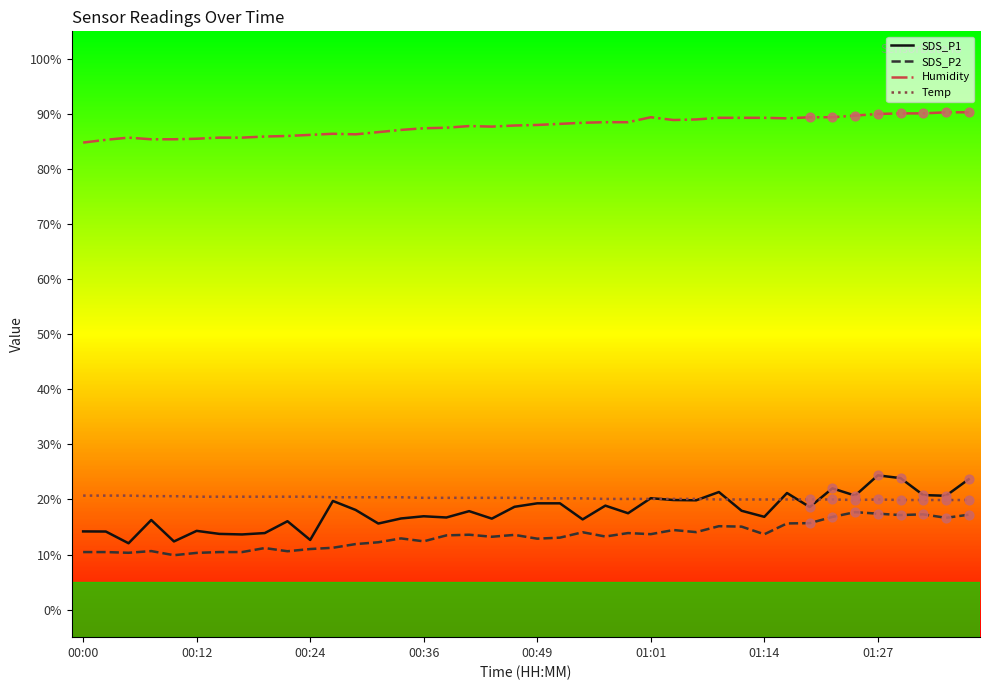

Which series has the widest spread of values?

SDS_P1